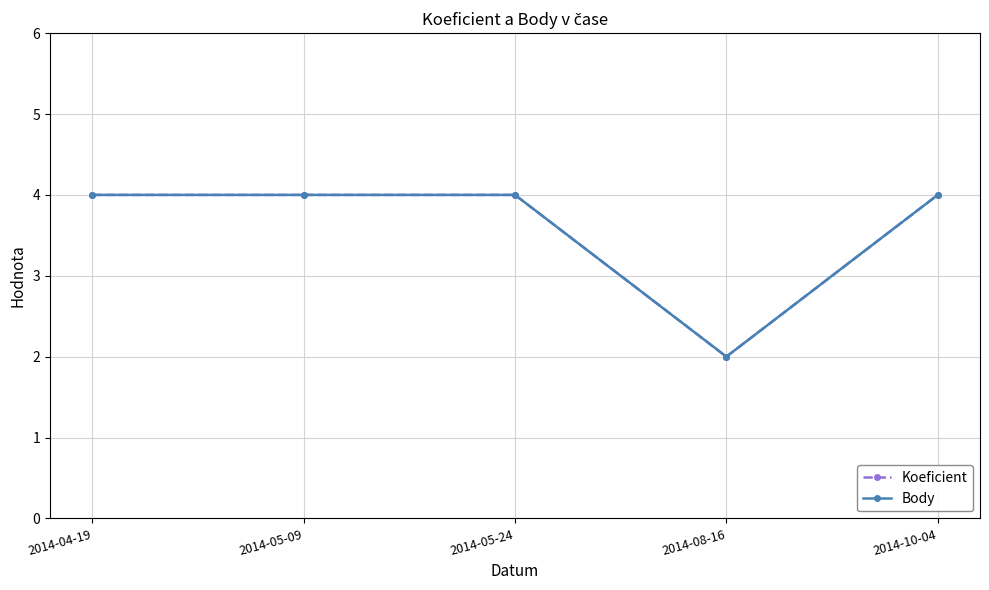

What is the sum of all Body values?

18